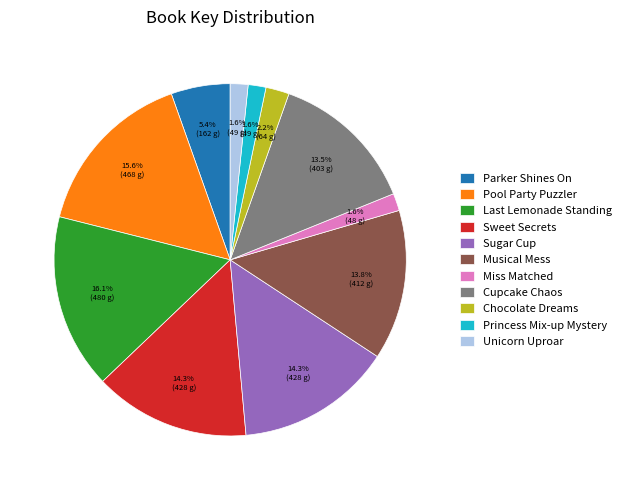

Do Princess Mix-up Mystery and Parker Shines On together represent more than half of the pie?

No